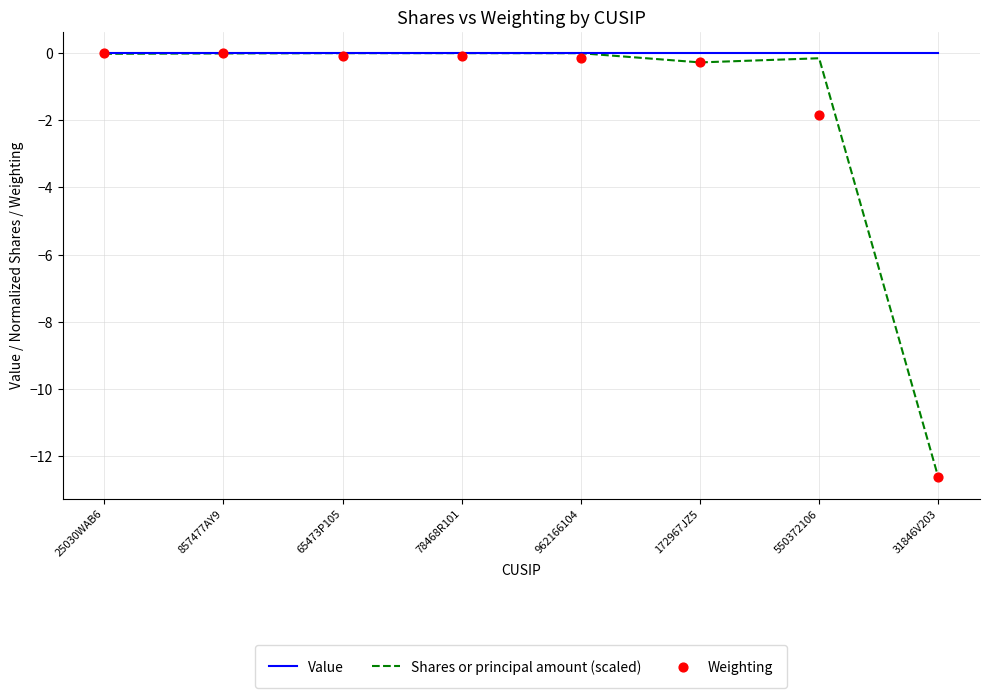

At which category is the sum across all series the highest?

857477AY9